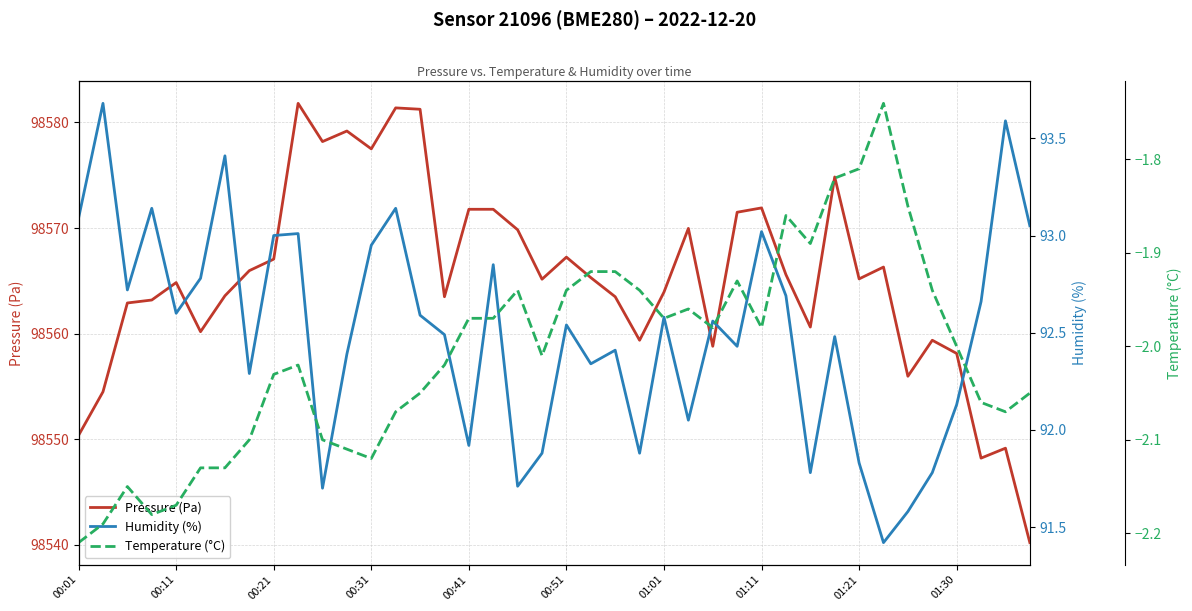

What is the sum of all Temperature (°C) values?

-80.3